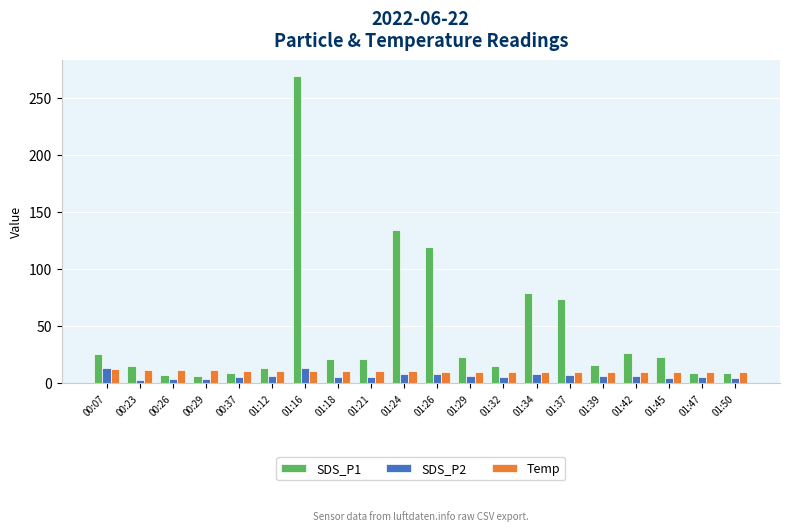

Which series has the largest total across all categories?

SDS_P1